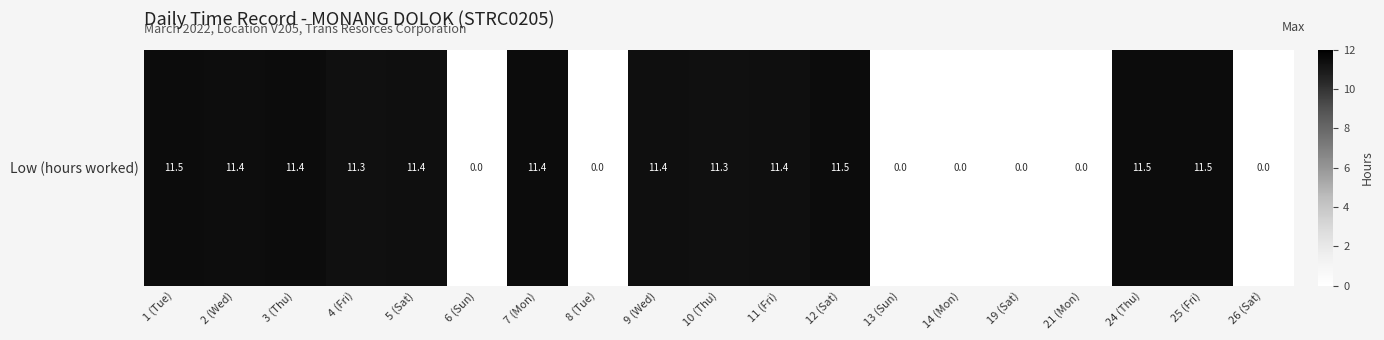

What is the maximum value shown in the chart?

11.5